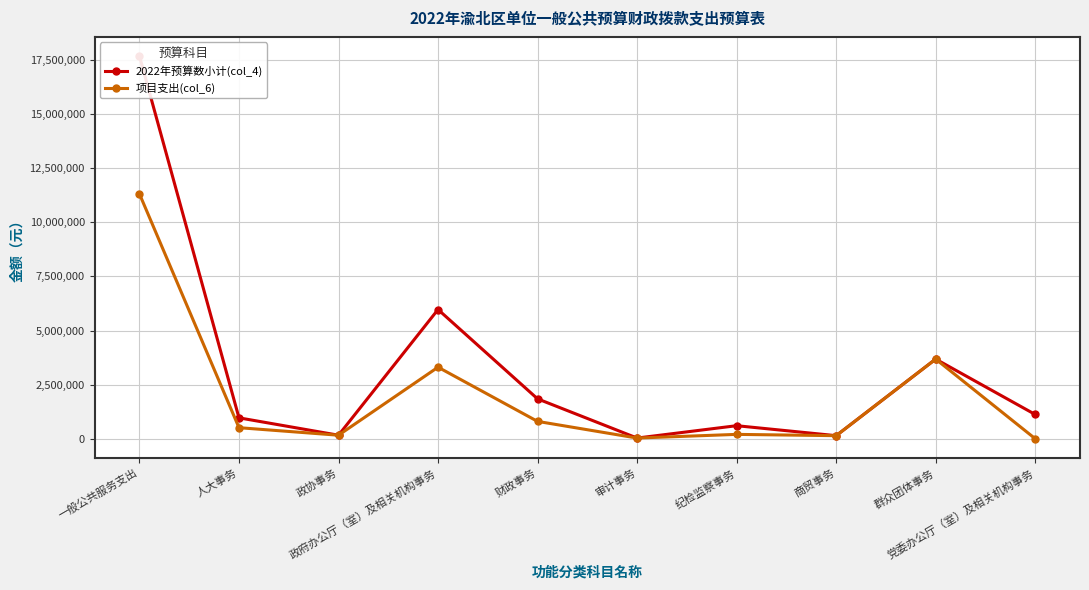

Where is the first local maximum for 项目支出(col_6)?

政府办公厅（室）及相关机构事务